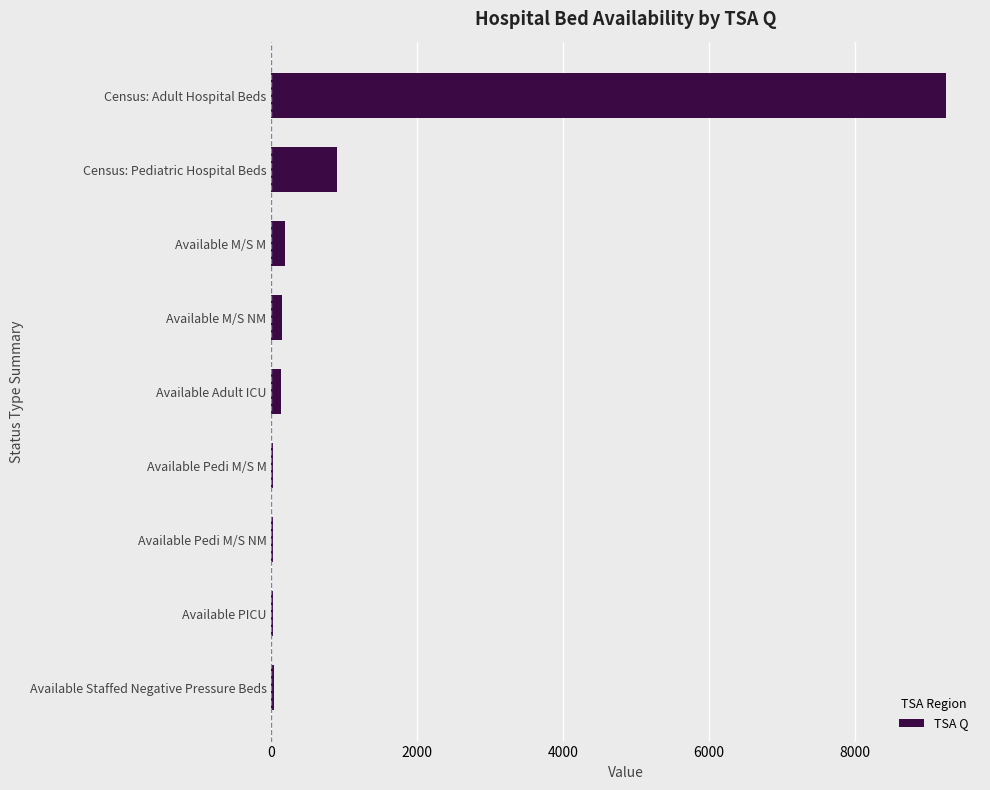

What is the sum of all values?

10726